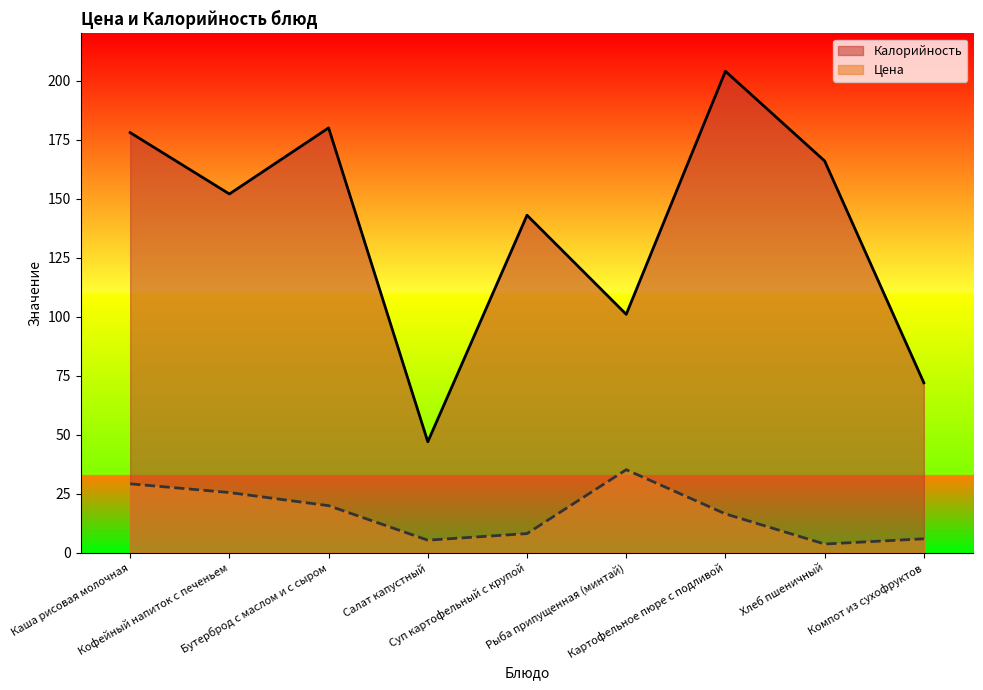

The value of Калорийность at Бутерброд с маслом и с сыром is 180.0. True or false?

True